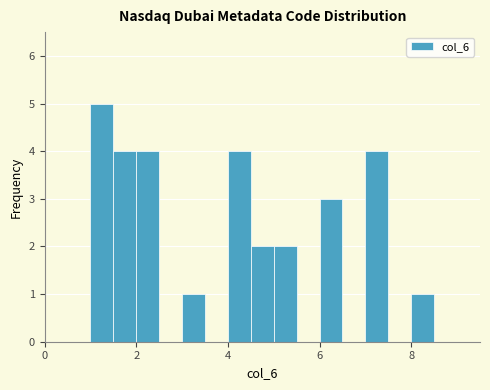

Read against the x-axis, roughly where is the centre of the tallest bar?

1.2